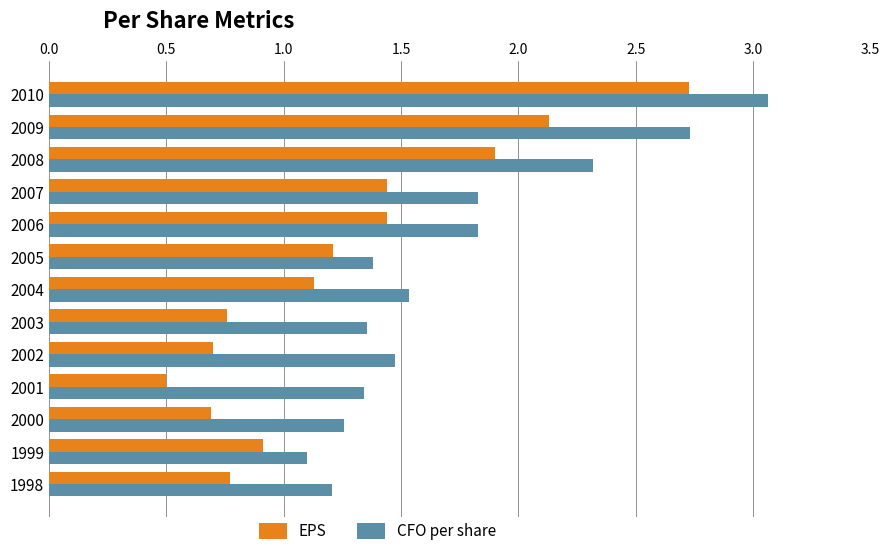

The EPS series shows 1.1 at 2004. True or false?

True